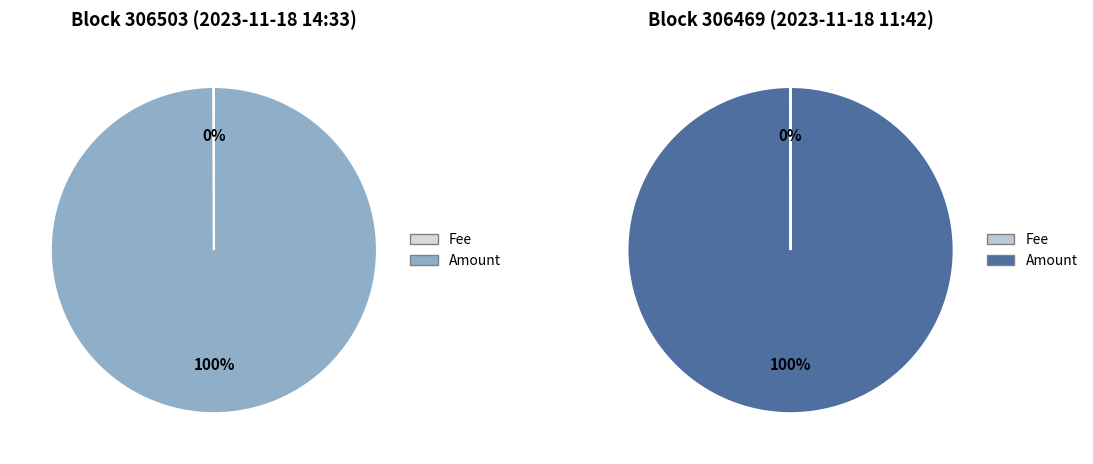

Does 306503 represent more than half of the total?

No